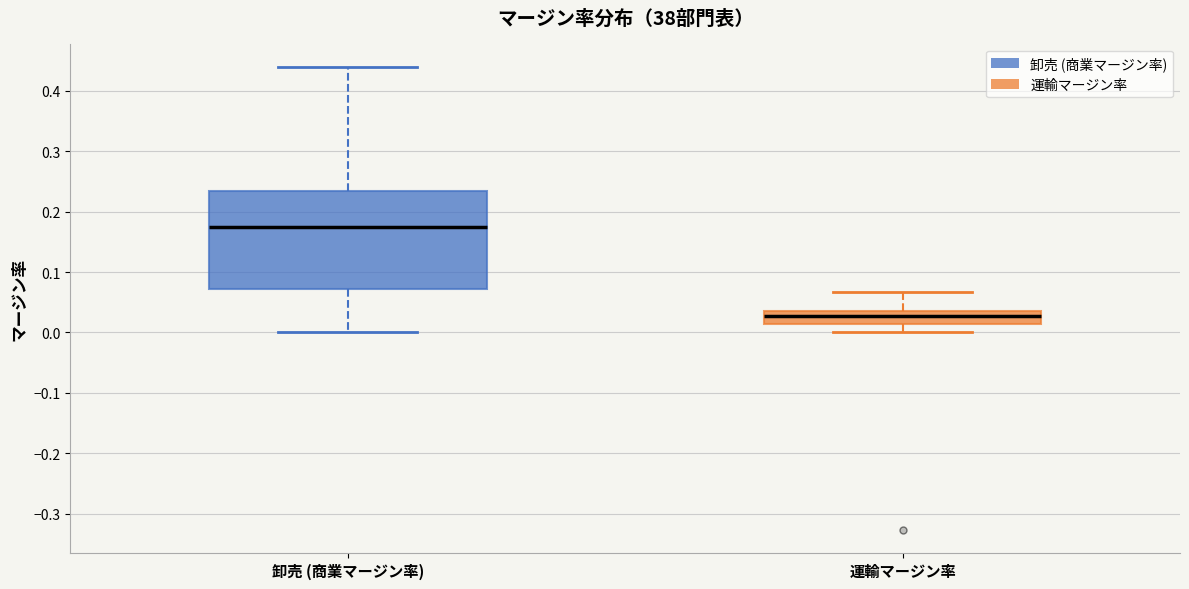

Reading left to right, read every box against the y-axis: the position of its median line, the range the box covers, and the ends of its whiskers. The values are not printed on the chart, so give them approximately, as read against the axis.

卸売 (商業マージン率): median 0.17, box 0.07 to 0.23, whiskers 0.00 to 0.44
運輸マージン率: median 0.03, box 0.01 to 0.04, whiskers 0.00 to 0.07